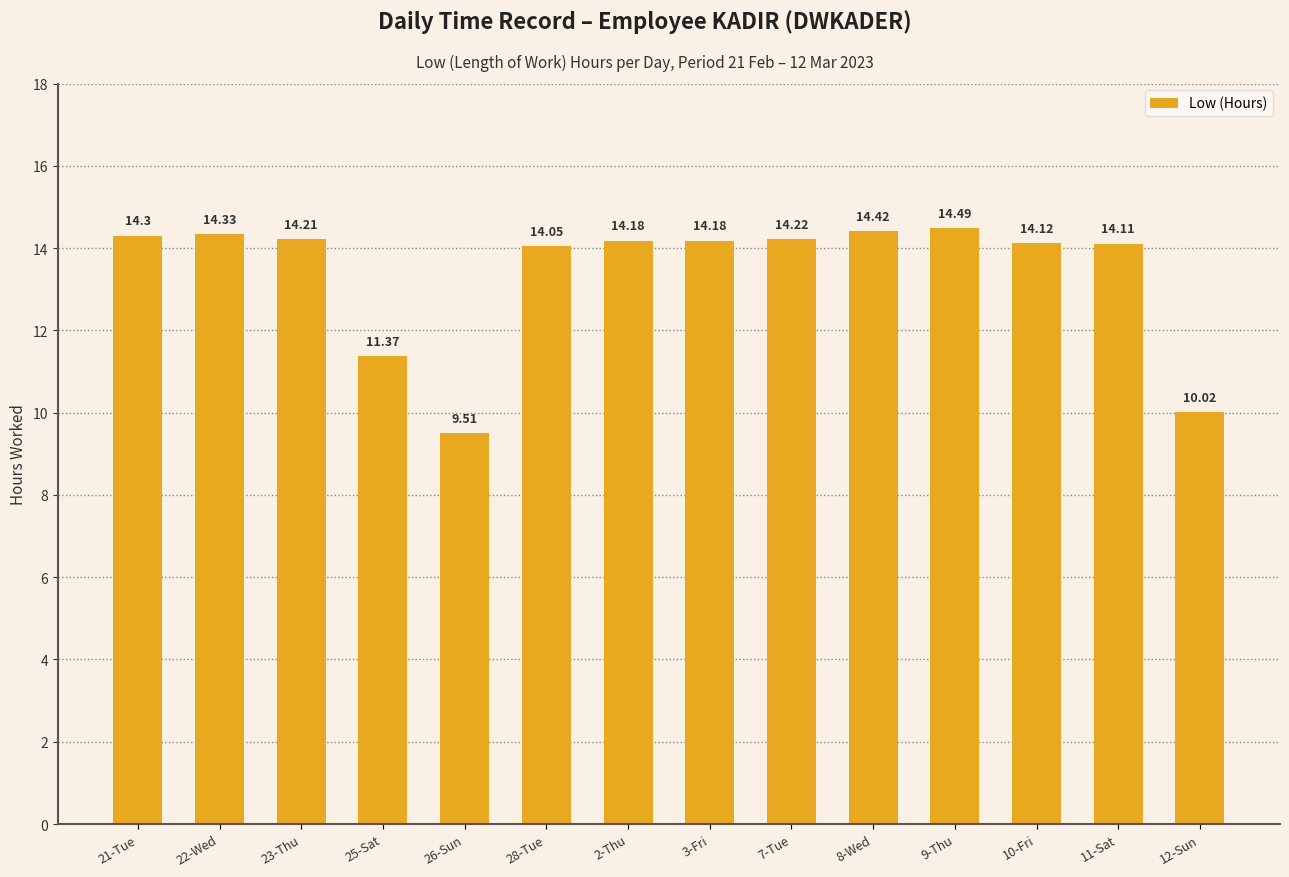

At which label does the data first exceed 14?

21-Tue